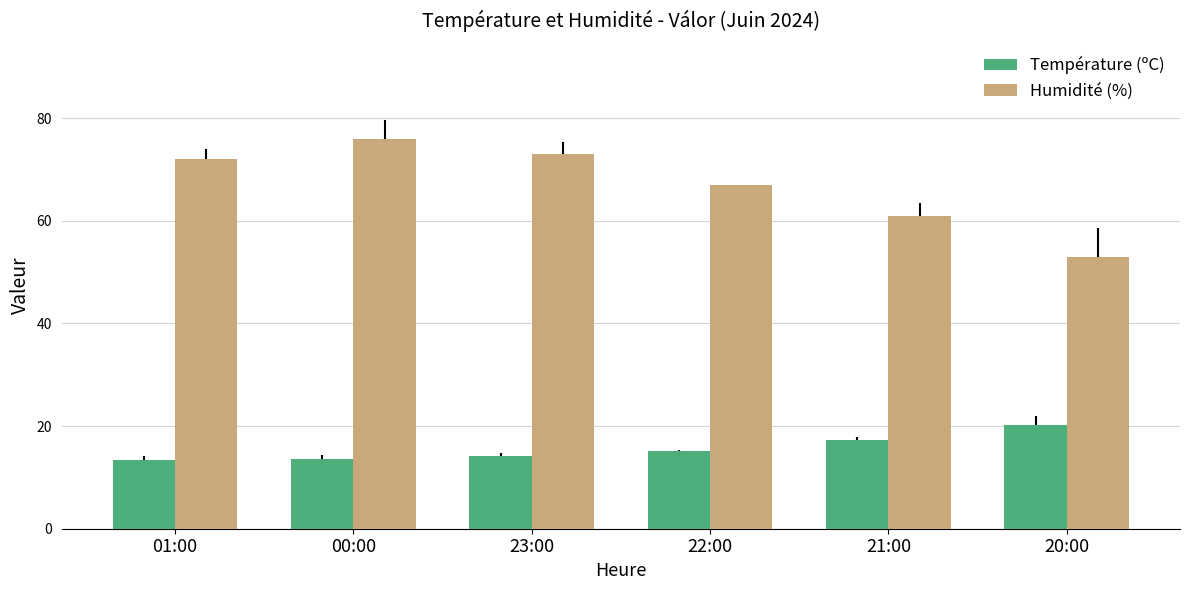

How many data points in Température (ºC) are above 15?

3